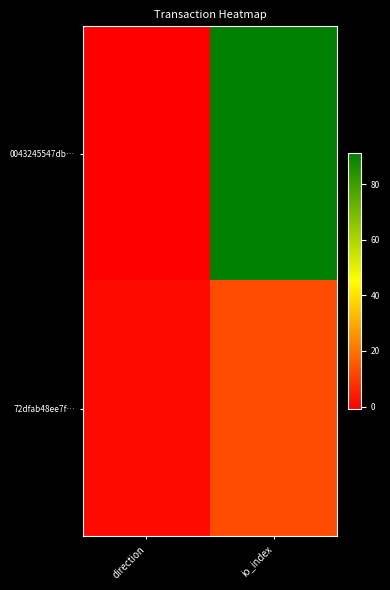

Reading left to right, extract all data points from this chart.

0043245547db…: direction=-1	io_index=91
72dfab48ee7f…: direction=1	io_index=13